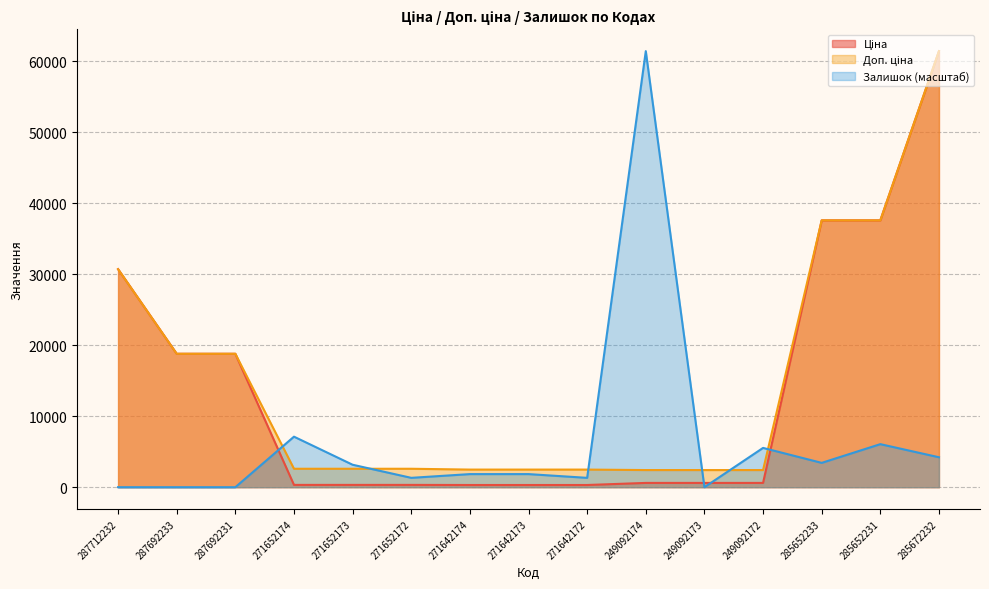

At 287692231, list the series in order from largest to smallest.

Ціна, Доп. ціна, Залишок